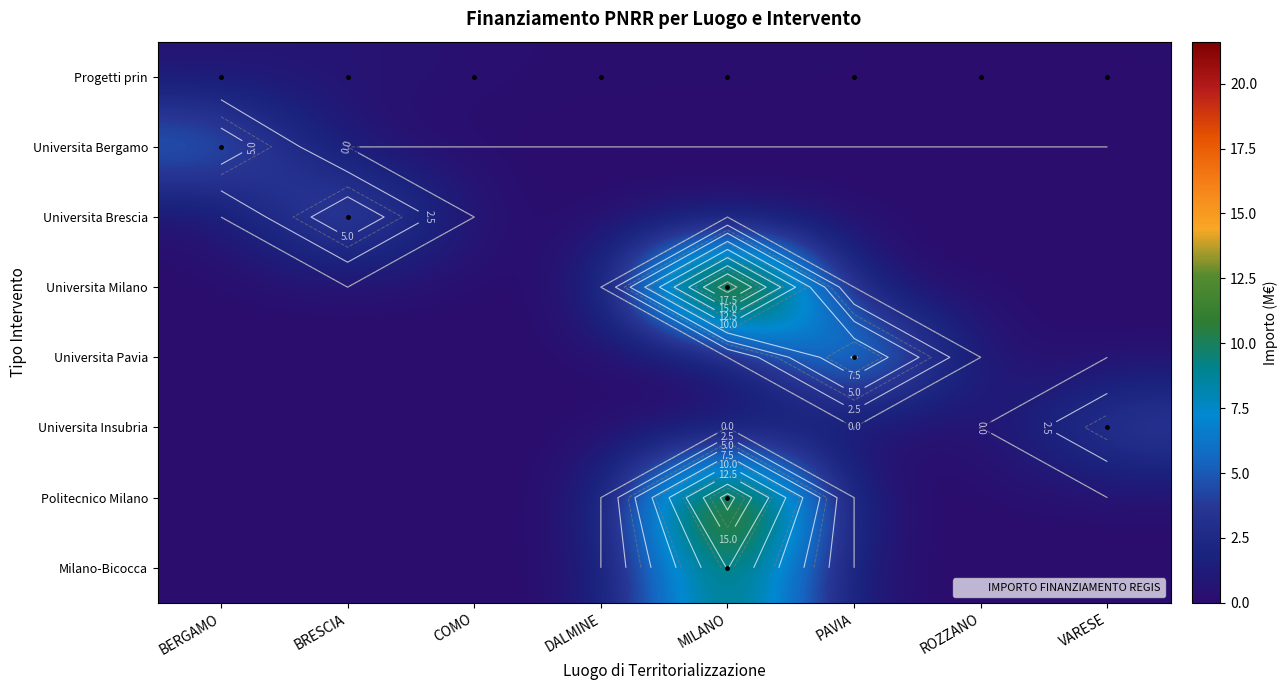

How many values in the Universita Brescia series exceed 0?

1